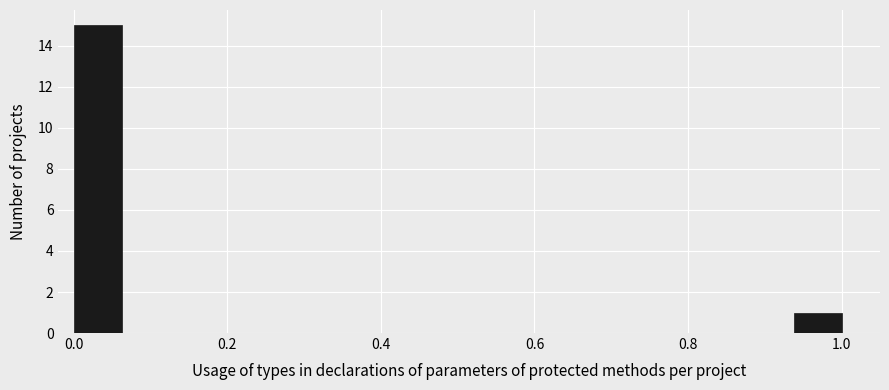

Around what value on the x-axis is the tallest bar? Give the approximate position of its centre, as read against the axis.

0.04